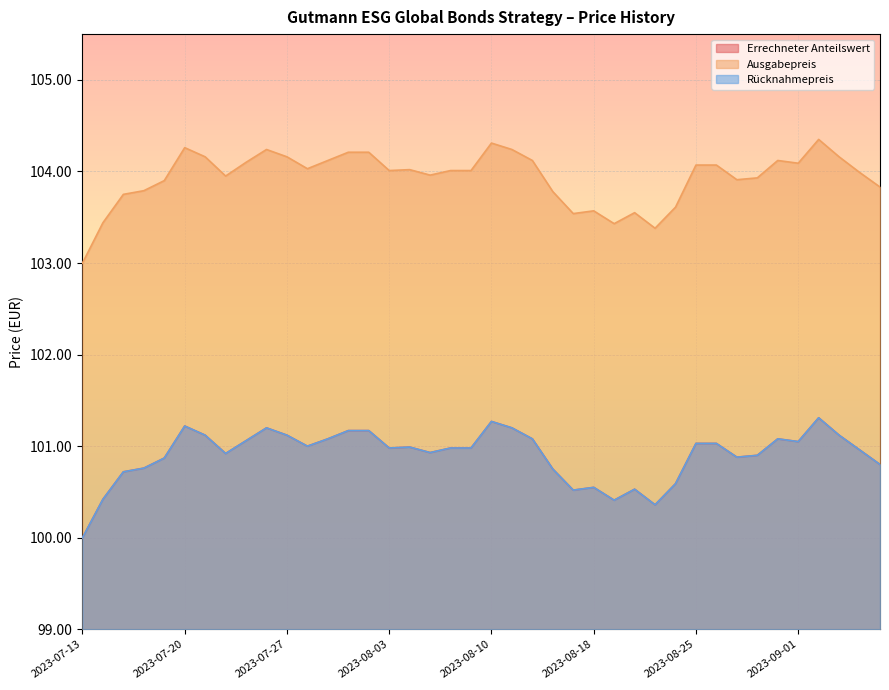

Which series has the largest total across all categories?

Ausgabepreis